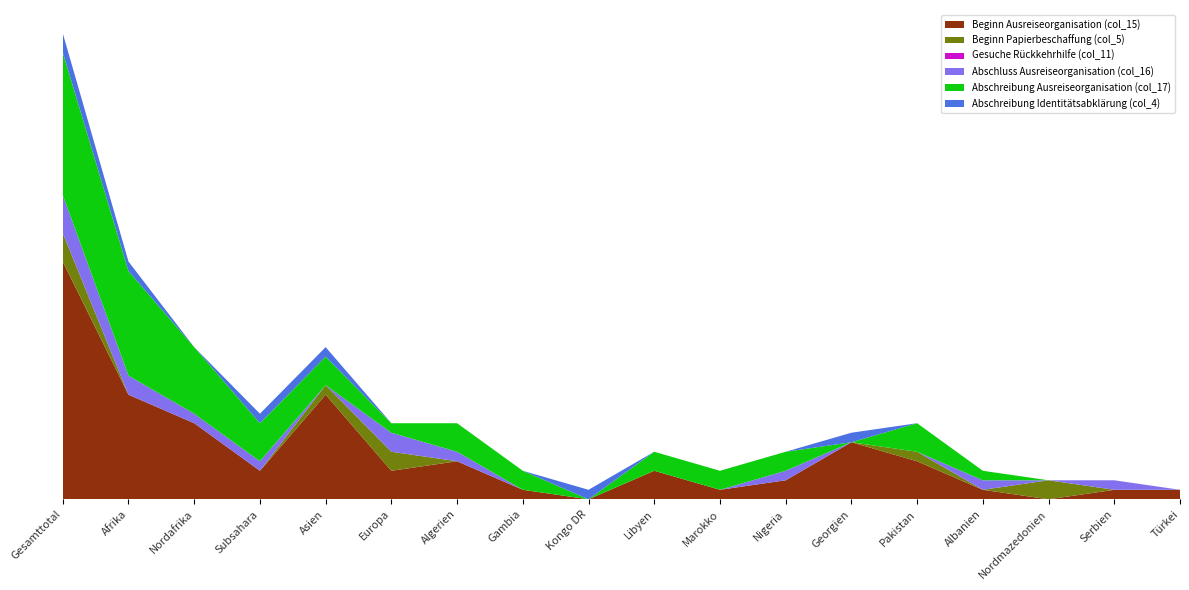

Reading right to left, list all the values displayed in this chart.

Beginn Ausreiseorganisation (col_15): 1	1	0	1	4	6	2	1	3	0	1	4	3	11	3	8	11	25
Beginn Papierbeschaffung (col_5): 0	0	2	0	1	0	0	0	0	0	0	0	2	1	0	0	0	3
Gesuche Rückkehrhilfe (col_11): 0	0	0	0	0	0	0	0	0	0	0	0	0	0	0	0	0	0
Abschluss Ausreiseorganisation (col_16): 0	1	0	1	0	0	1	0	0	0	0	1	2	0	1	1	2	4
Abschreibung Ausreiseorganisation (col_17): 0	0	0	1	3	0	2	2	2	0	2	3	1	3	4	7	11	15
Abschreibung Identitätsabklärung (col_4): 0	0	0	0	0	1	0	0	0	1	0	0	0	1	1	0	1	2